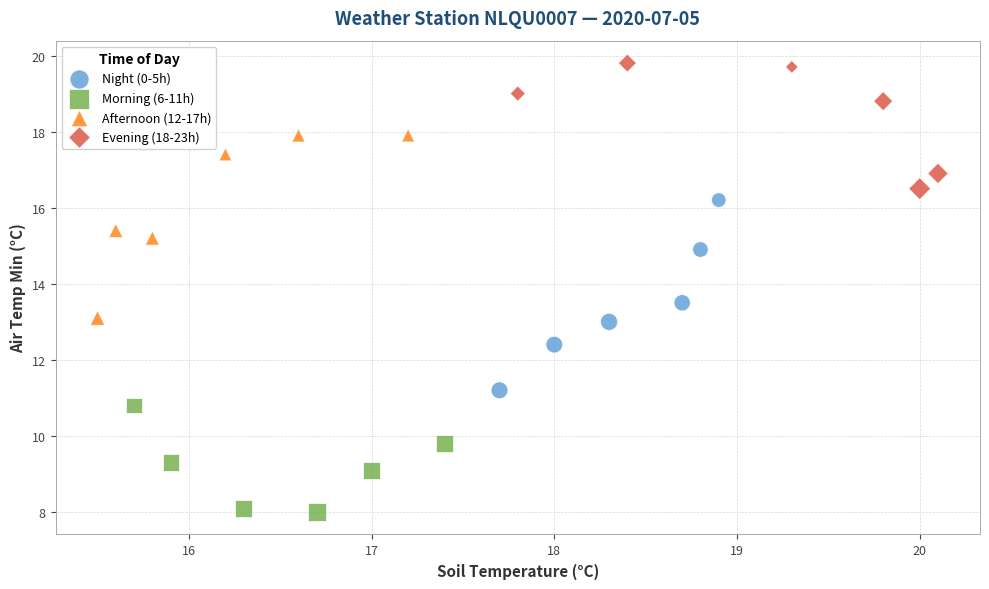

What are all the series names shown in the legend?

Night (0-5h), Morning (6-11h), Afternoon (12-17h), Evening (18-23h)